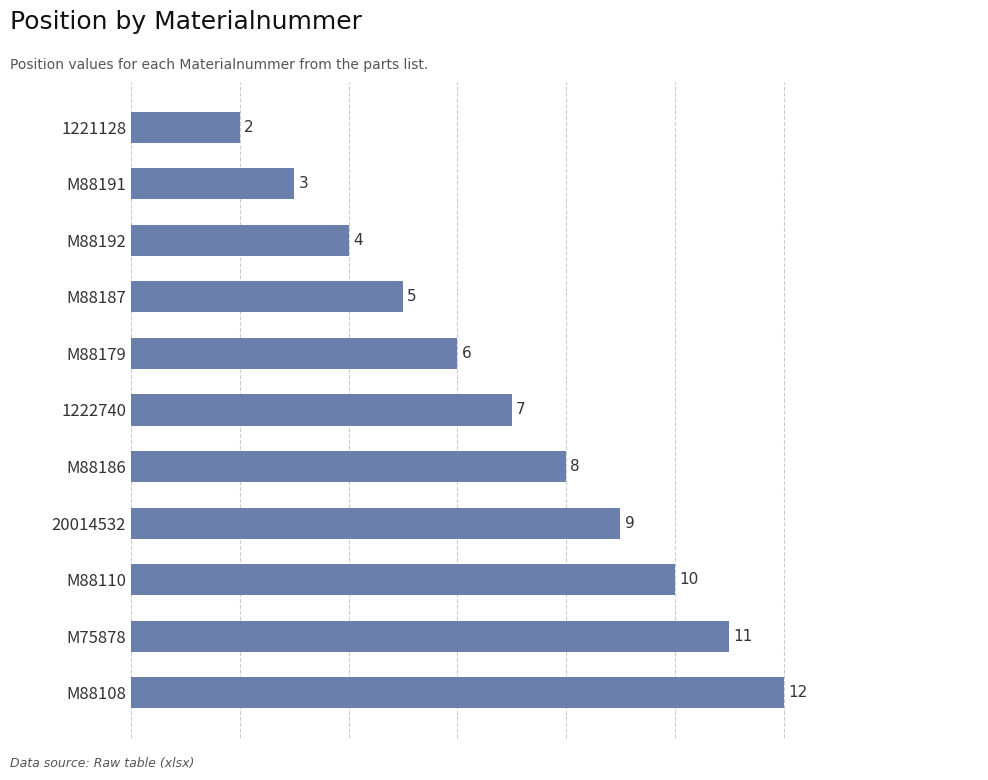

What is the ratio of the value at M88187 to the value at M88108?

0.4